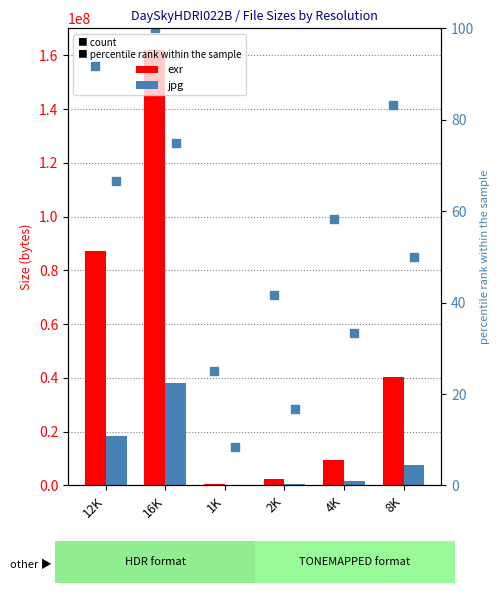

The jpg series shows 10011738 at 8K. True or false?

False